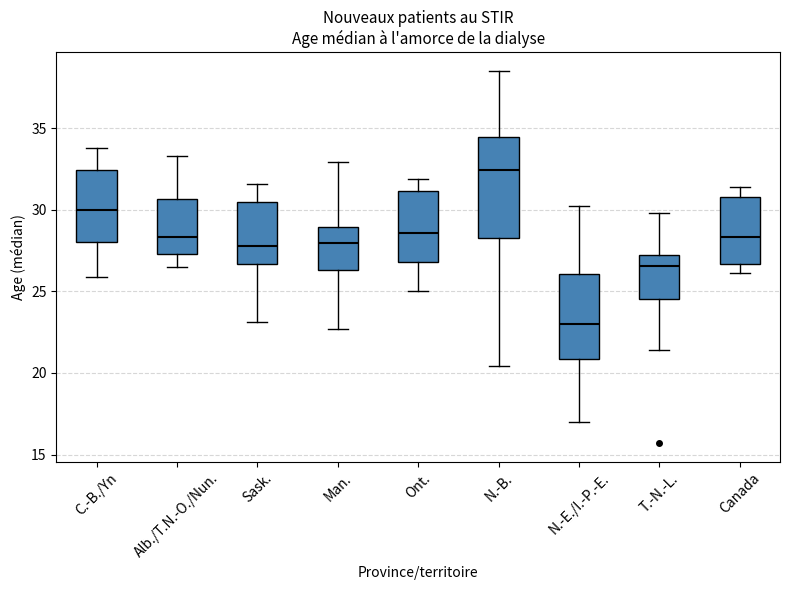

Reading left to right, transcribe this box plot: for each box, give where its median line is, the range the box spans, and where its two whiskers end, as read against the y-axis. The values are not printed on the chart, so give them approximately, as read against the axis.

C.-B./Yn: median 30.0, box 28.0 to 32.5, whiskers 26.0 to 34.0
Alb./T.N.-O./Nun.: median 28.5, box 27.5 to 30.5, whiskers 26.5 to 33.5
Sask.: median 28.0, box 26.5 to 30.5, whiskers 23.0 to 31.5
Man.: median 28.0, box 26.5 to 29.0, whiskers 22.5 to 33.0
Ont.: median 28.5, box 27.0 to 31.0, whiskers 25.0 to 32.0
N.-B.: median 32.5, box 28.5 to 34.5, whiskers 20.5 to 38.5
N.-E./I.-P.-E.: median 23.0, box 21.0 to 26.0, whiskers 17.0 to 30.0
T.-N.-L.: median 26.5, box 24.5 to 27.5, whiskers 21.5 to 30.0
Canada: median 28.5, box 26.5 to 31.0, whiskers 26.0 to 31.5